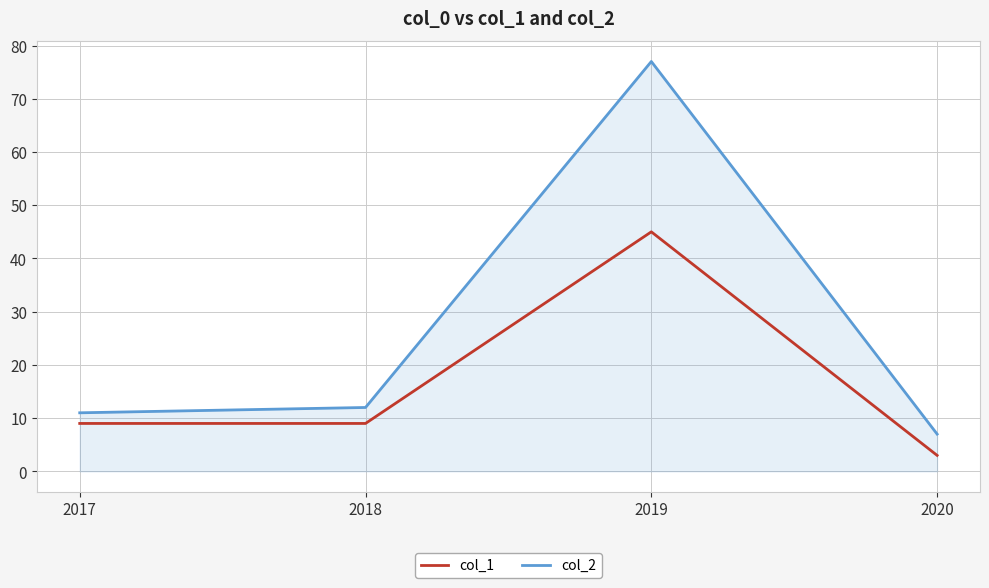

Which series has the largest range (max minus min)?

col_2